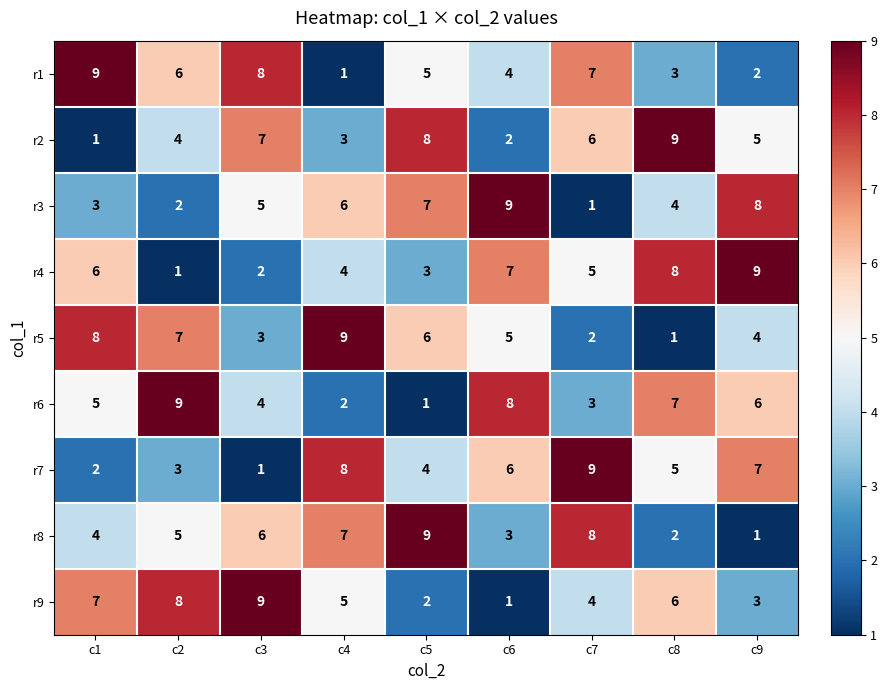

What is the maximum value shown in the chart?

9